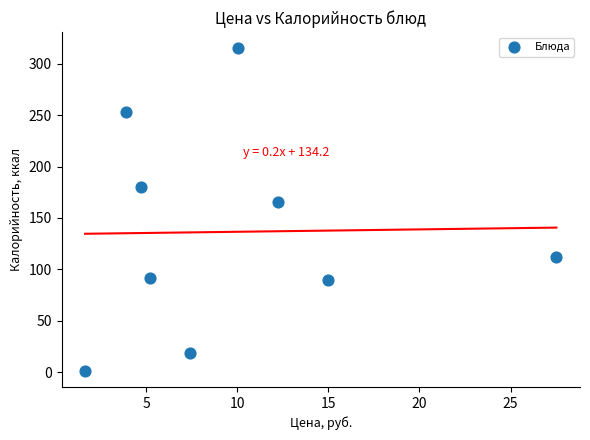

What is the average X value?

9.7